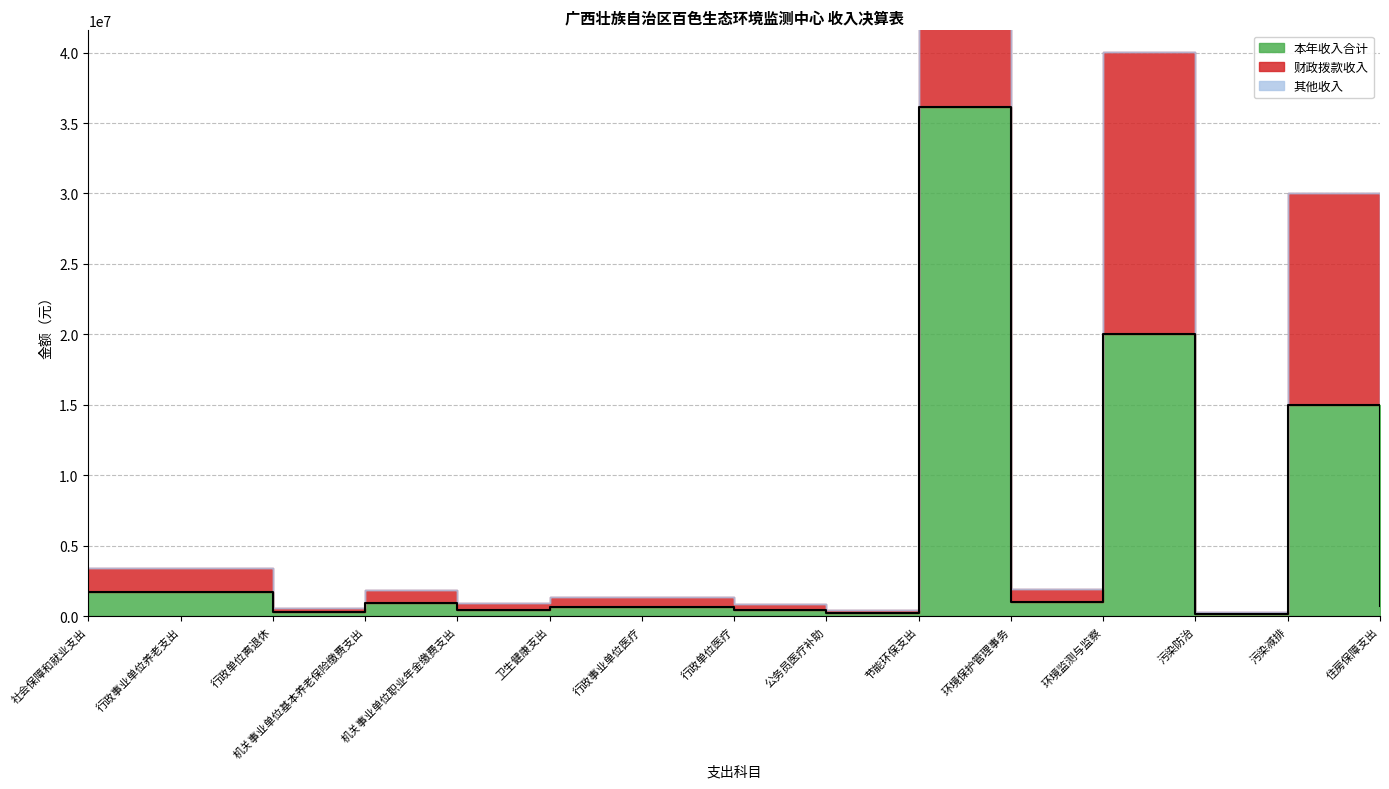

True or false: 财政拨款收入 and 其他收入 intersect in this chart.

False